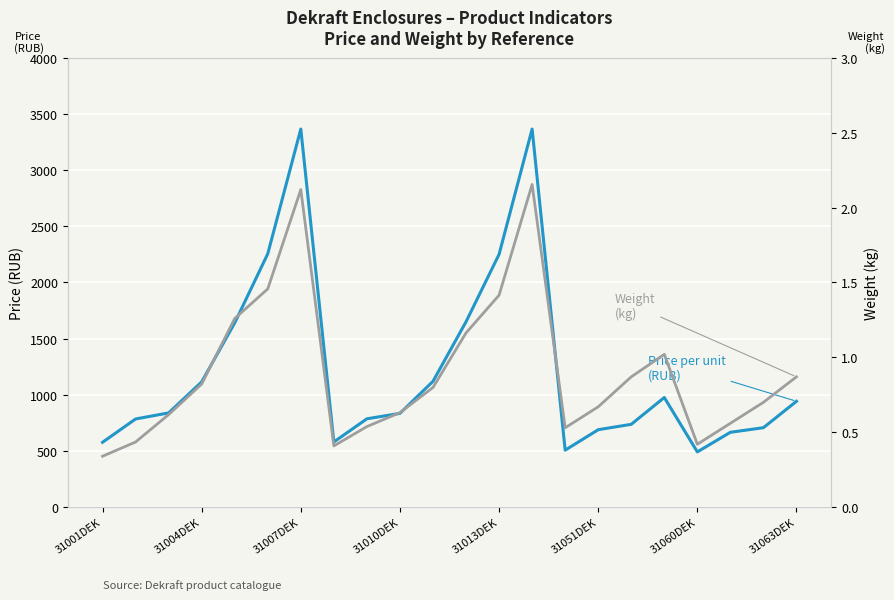

How many interior local peaks does the Price per unit (RUB) series have?

3